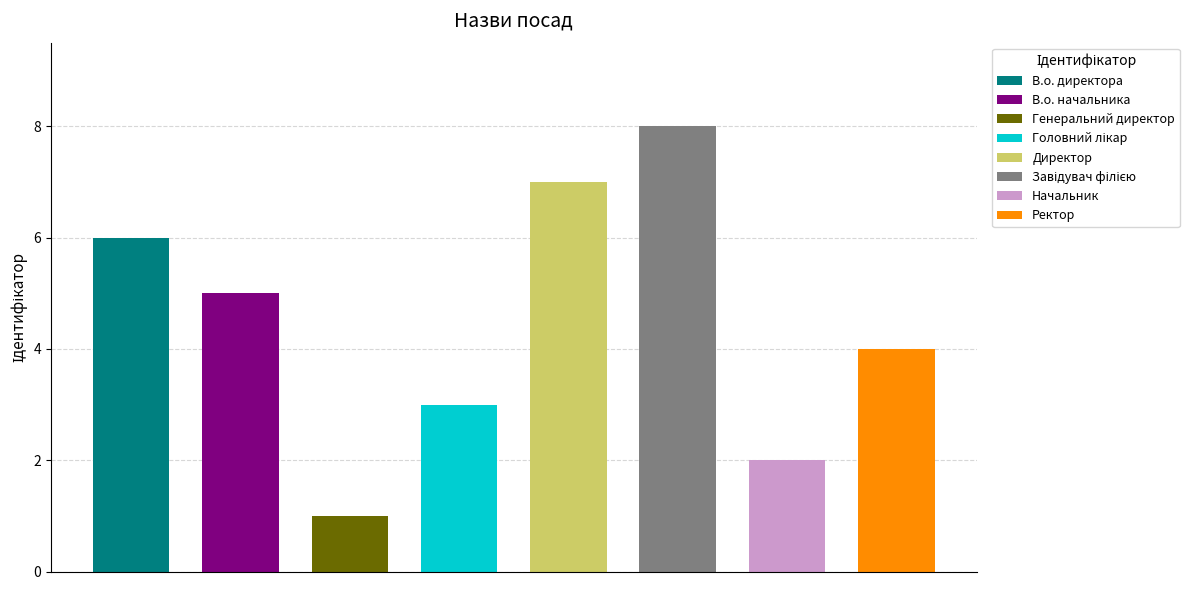

Count the number of categories in the chart.

8